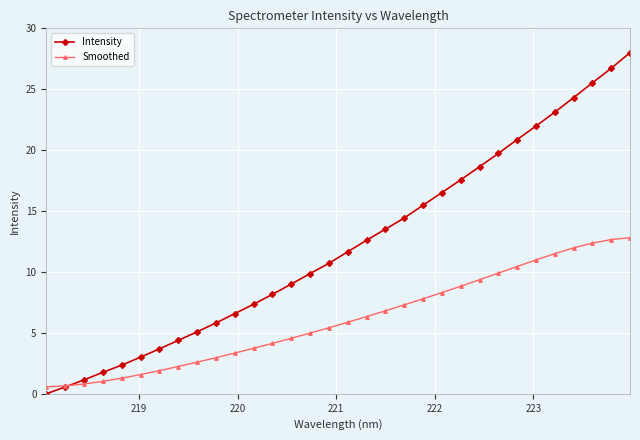

Rank the series by their average value, from highest to lowest.

Intensity, Smoothed